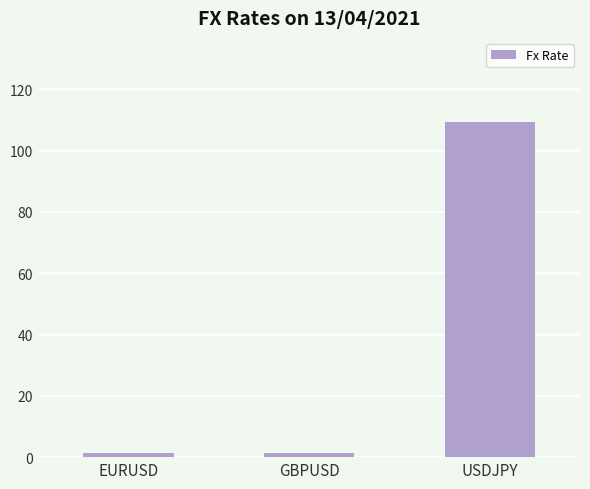

How many bars are there in total?

3